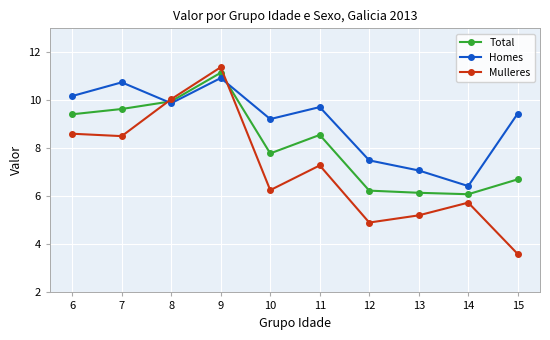

What is the value of the Homes point at the 1st from the left?

10.2